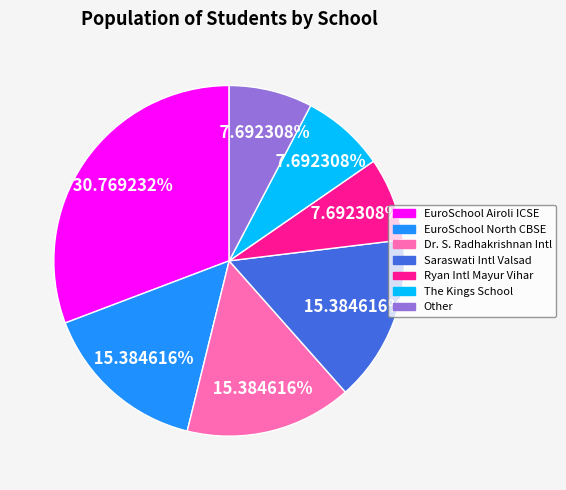

Is there a majority slice in this chart?

No